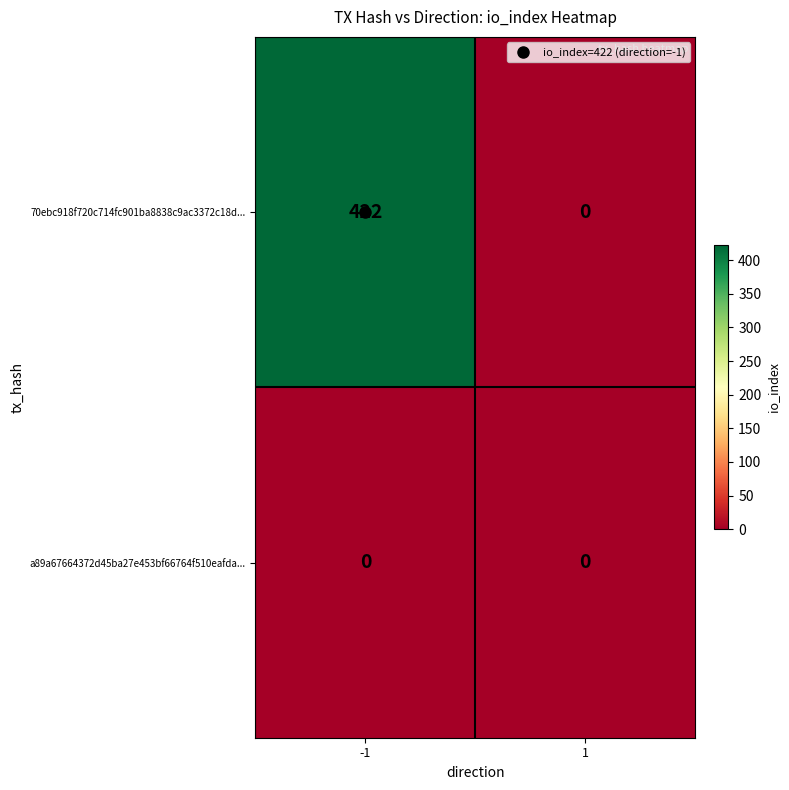

At which category is the sum across all series the highest?

-1